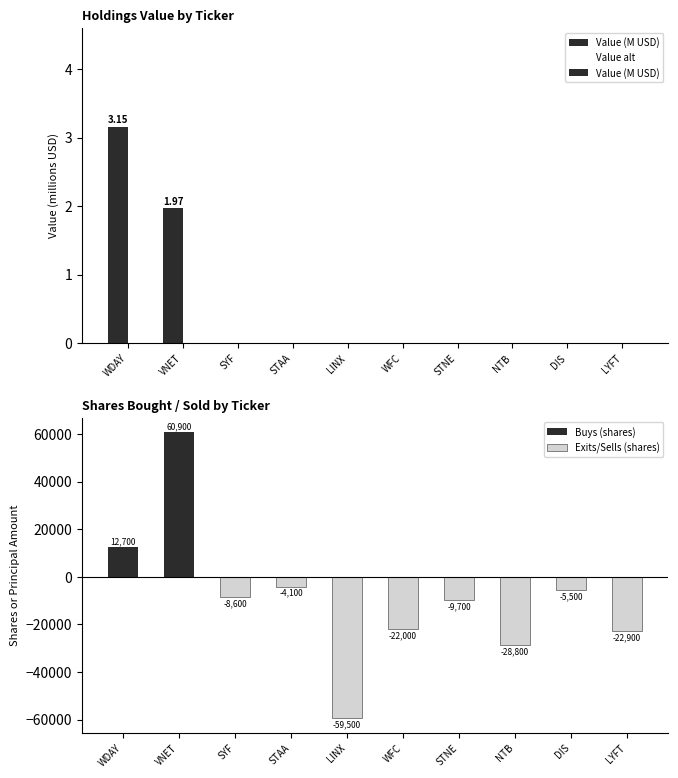

How many distinct data groups are displayed?

4